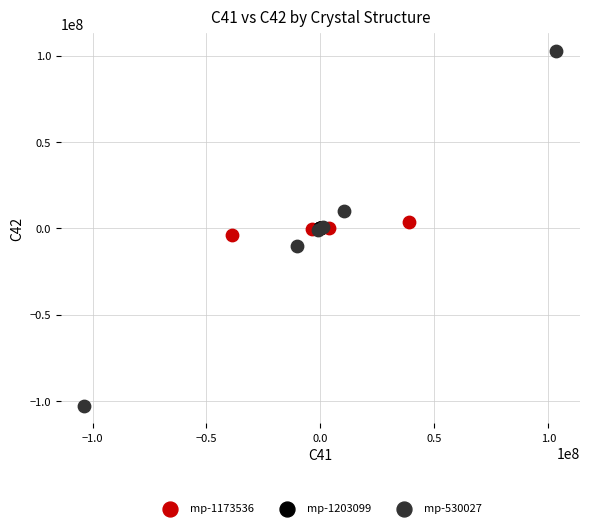

Which series reaches the minimum Y coordinate?

mp-530027